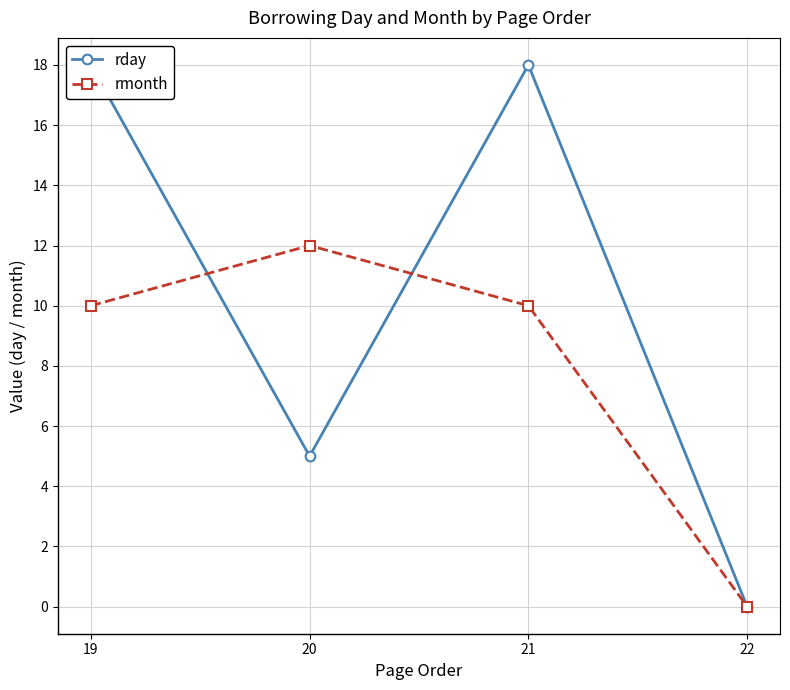

True or false: rmonth has more than 1 interior local peaks.

False